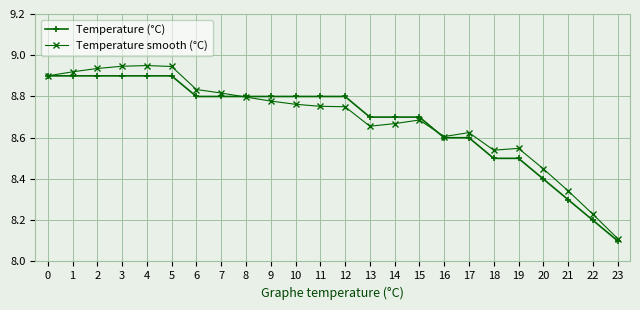

True or false: Temperature smooth (°C) has a value of 3.5 at 17.

False